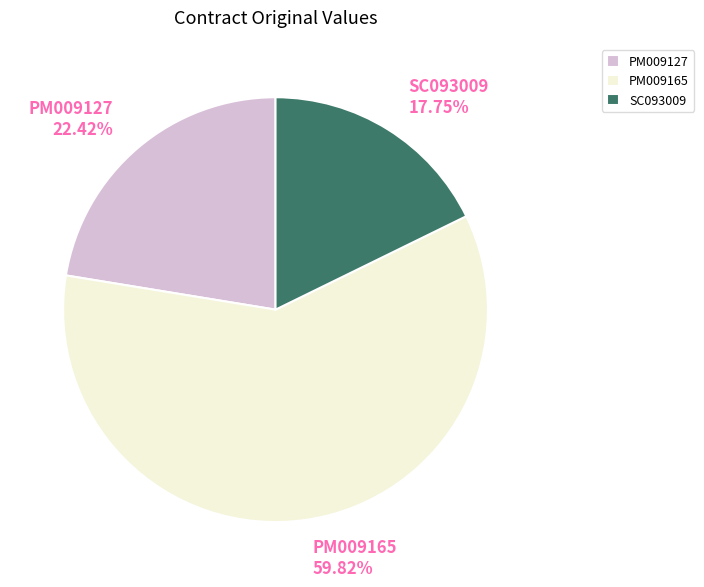

How many segments does this pie chart have?

3